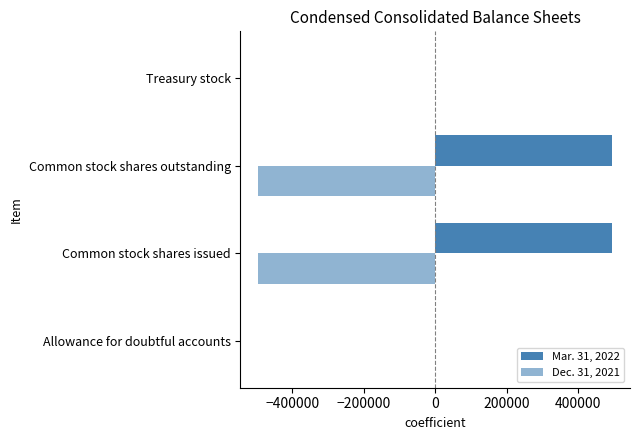

How many categories are shown in the chart?

4